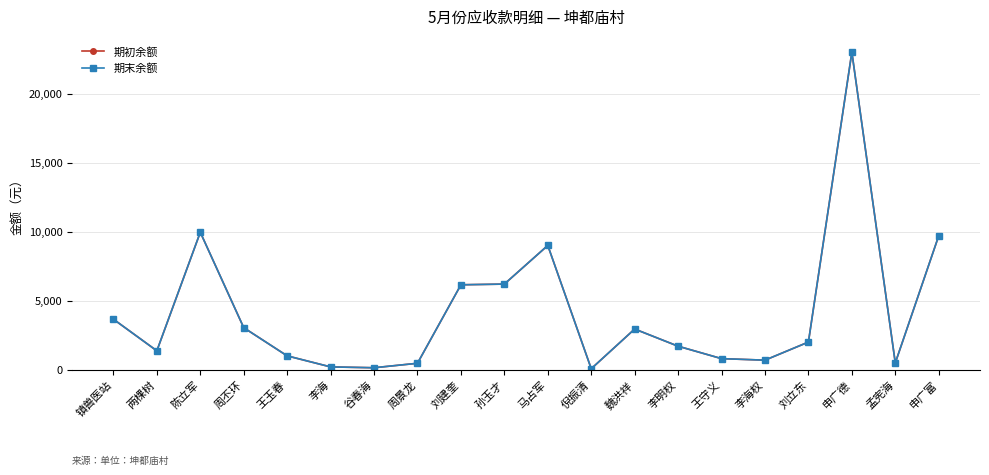

At which category does 期末余额 reach its first local peak?

陈立军